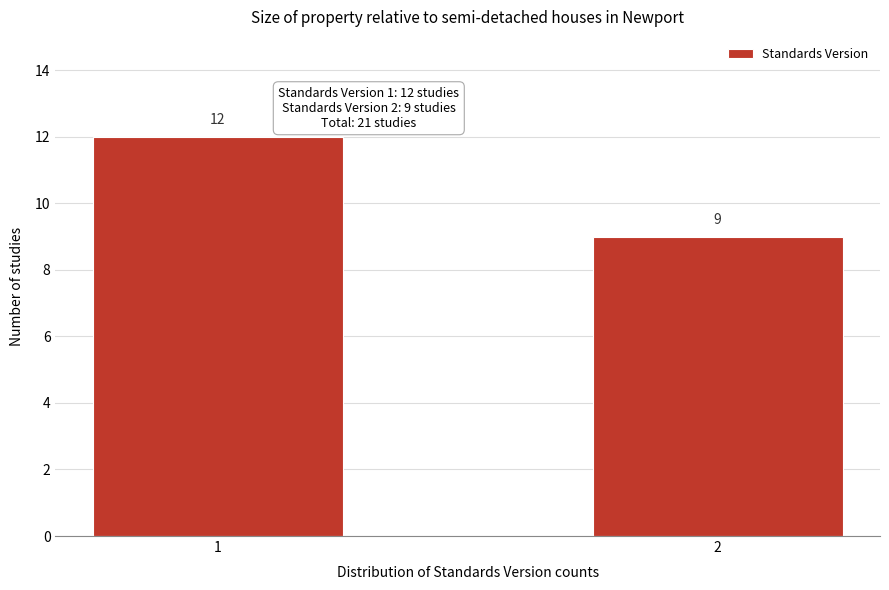

Reading left to right, extract all data points from this chart.

12	9